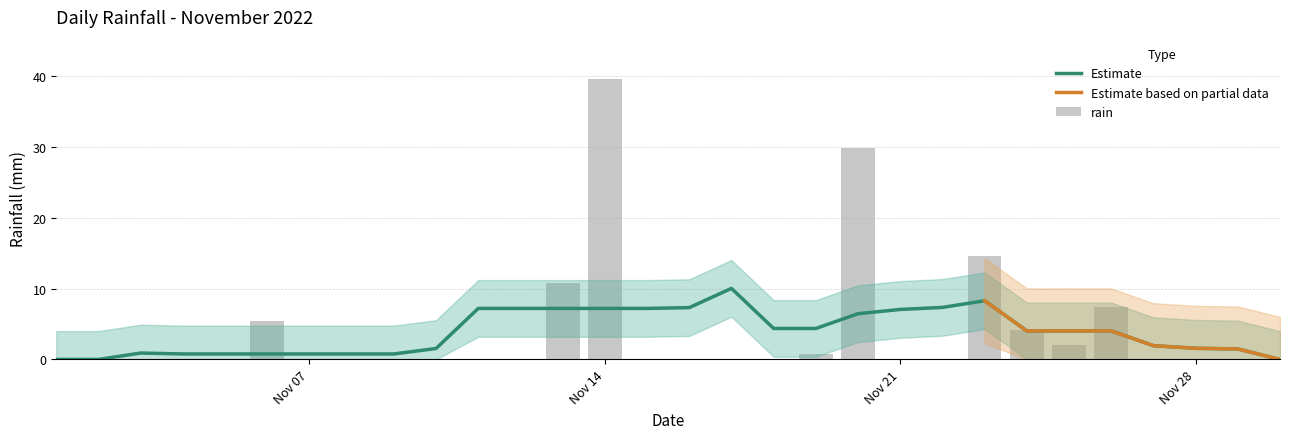

What is the difference between the second highest and second lowest values?

29.8